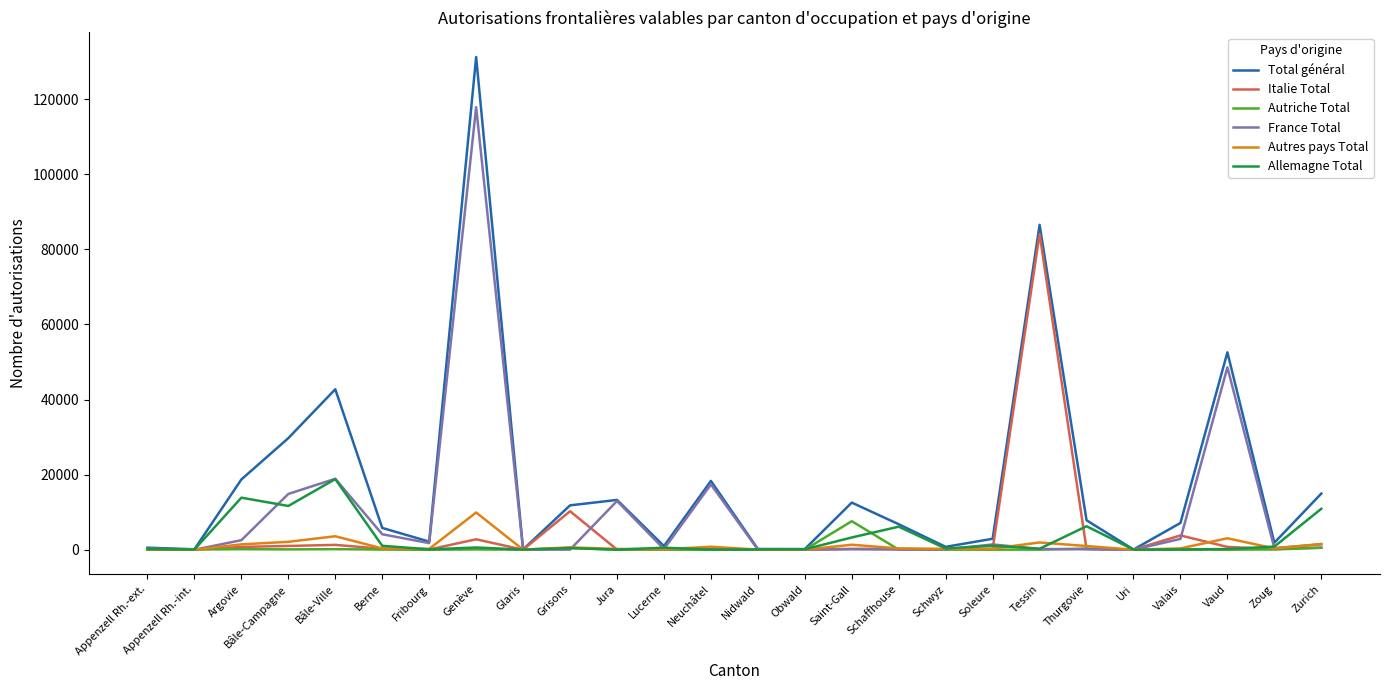

Which series has the widest spread of values?

Total général